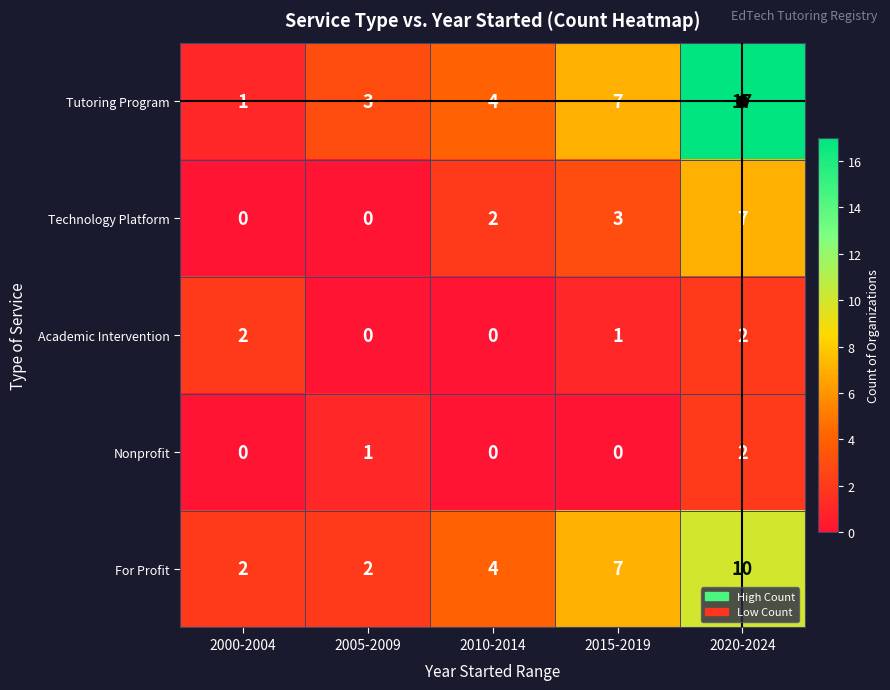

How many distinct data groups are displayed?

5